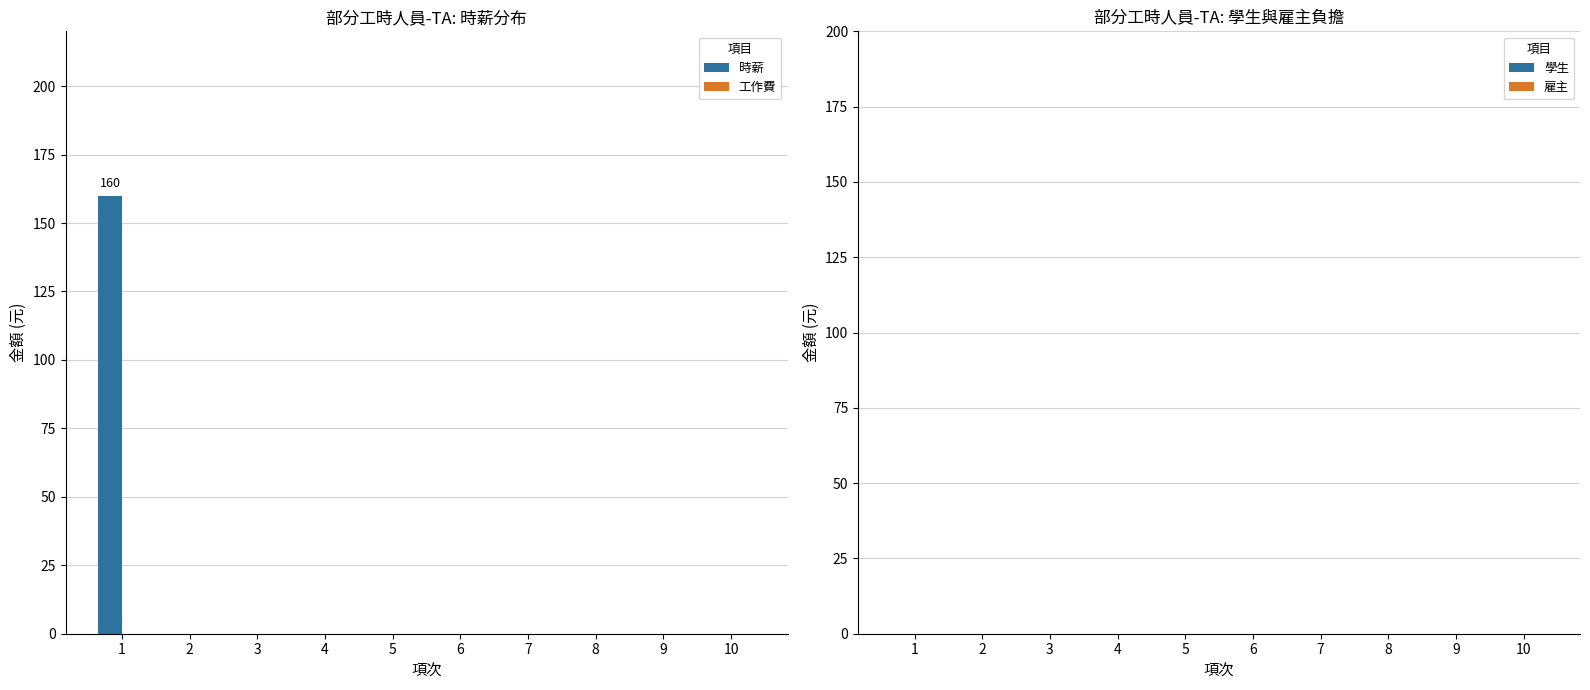

What is the maximum value shown in the chart?

160